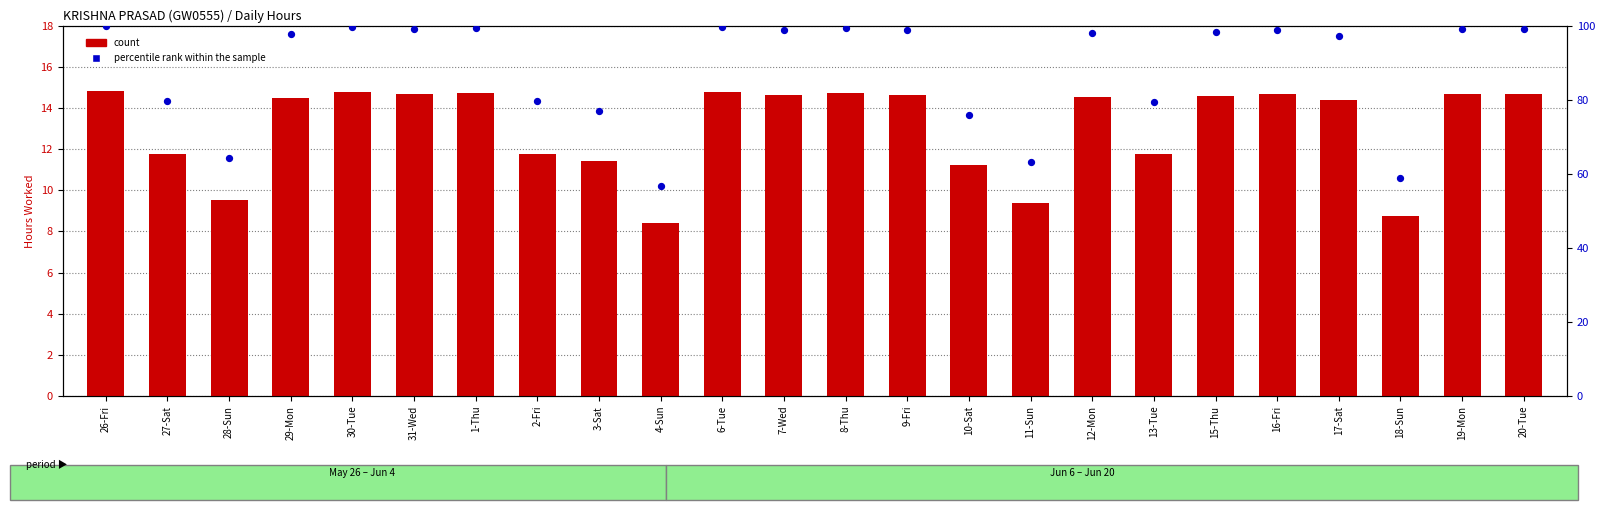

Which series has the largest total across all categories?

percentile rank within the sample